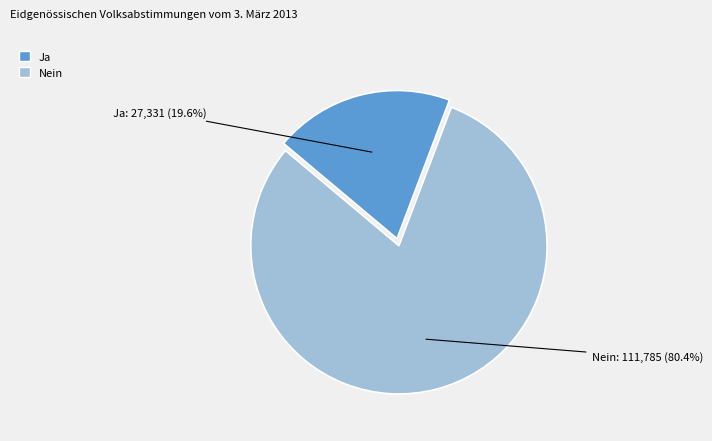

Rank the categories by value from lowest to highest.

Ja, Nein